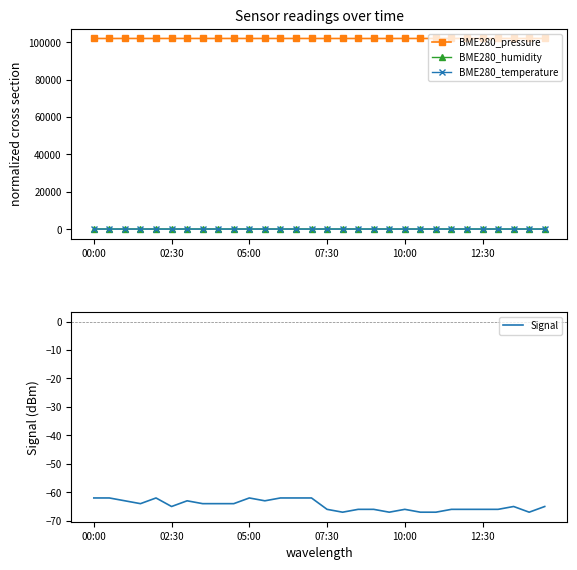

True or false: BME280_temperature and BME280_pressure intersect in this chart.

False